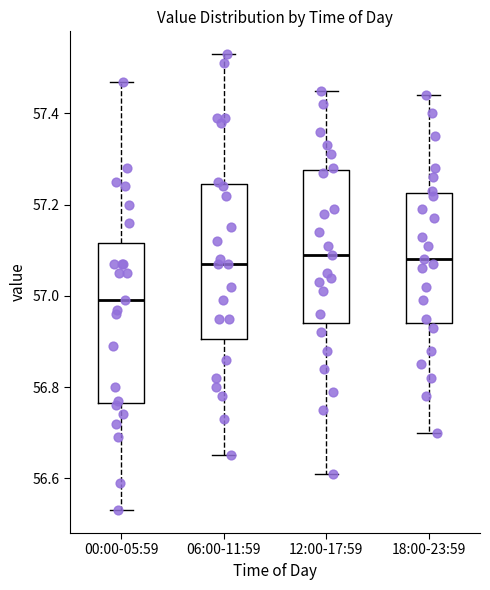

Reading left to right, read every box against the y-axis: the position of its median line, the range the box covers, and the ends of its whiskers. The values are not printed on the chart, so give them approximately, as read against the axis.

00:00-05:59: median 57.00, box 56.76 to 57.12, whiskers 56.54 to 57.48
06:00-11:59: median 57.08, box 56.90 to 57.24, whiskers 56.66 to 57.54
12:00-17:59: median 57.10, box 56.94 to 57.28, whiskers 56.62 to 57.46
18:00-23:59: median 57.08, box 56.94 to 57.22, whiskers 56.70 to 57.44